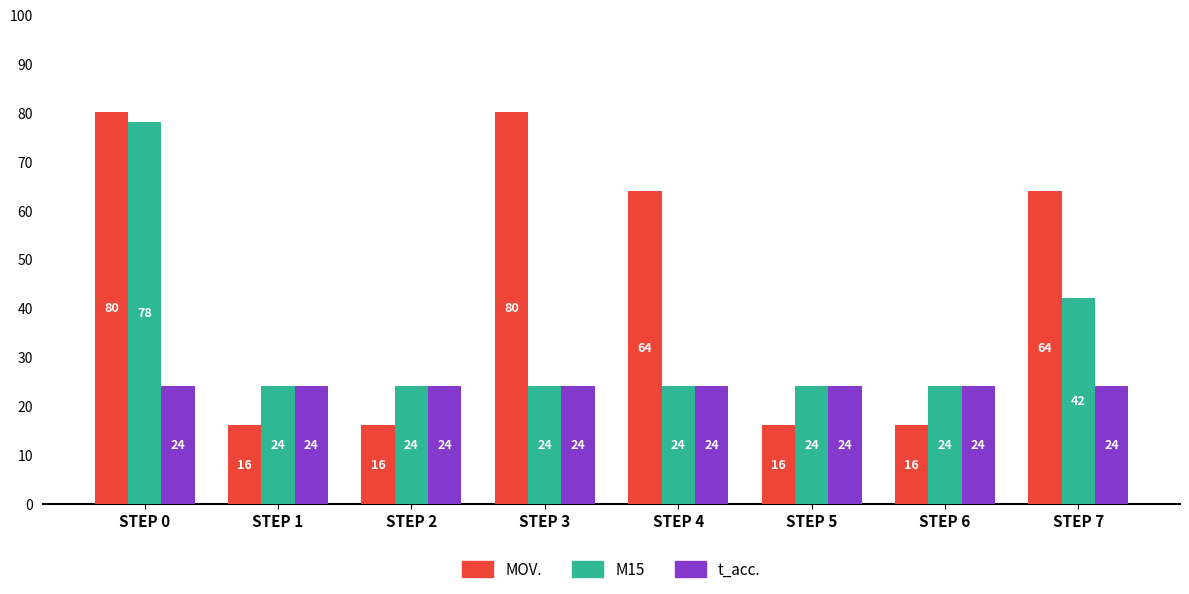

Rank the series by their maximum value, from highest to lowest.

MOV., M15, t_acc.